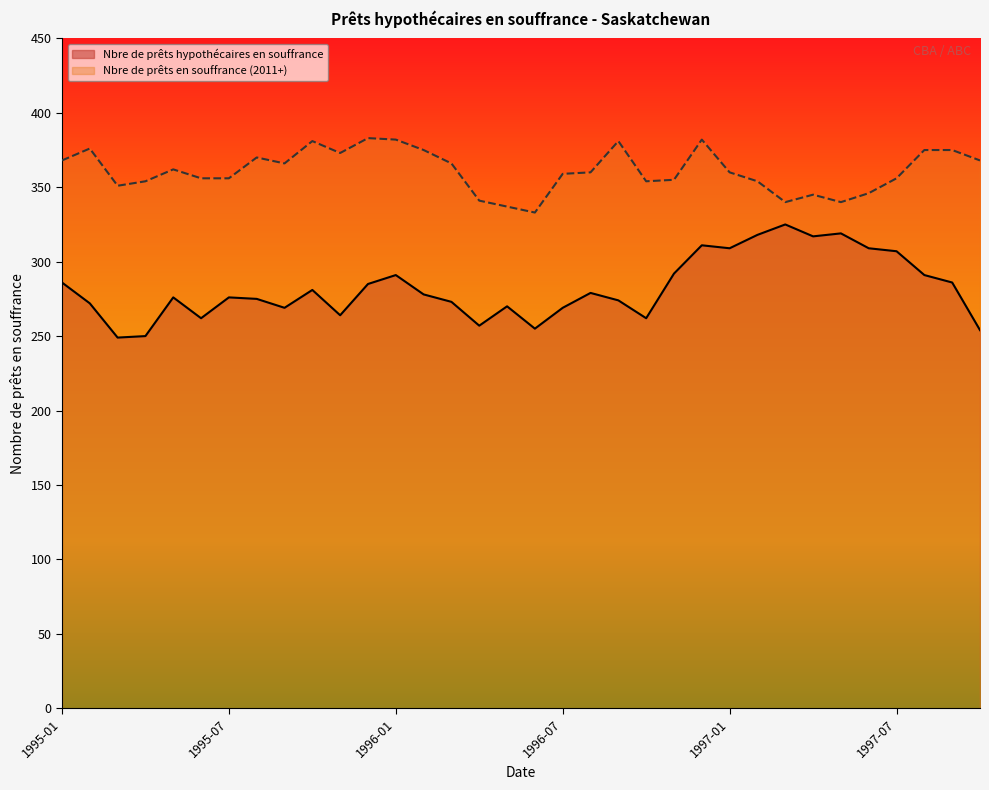

How many lines are shown in the chart?

2